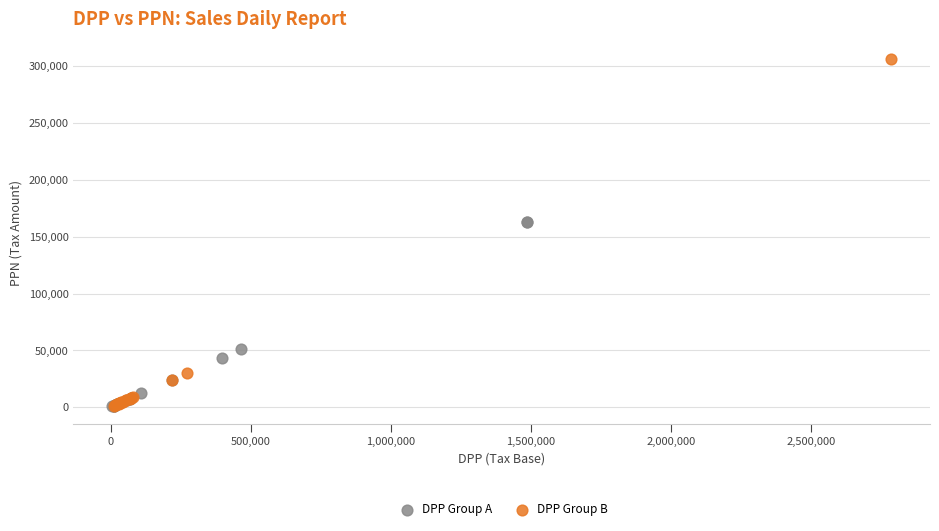

Which series contains the highest Y value?

DPP Group B